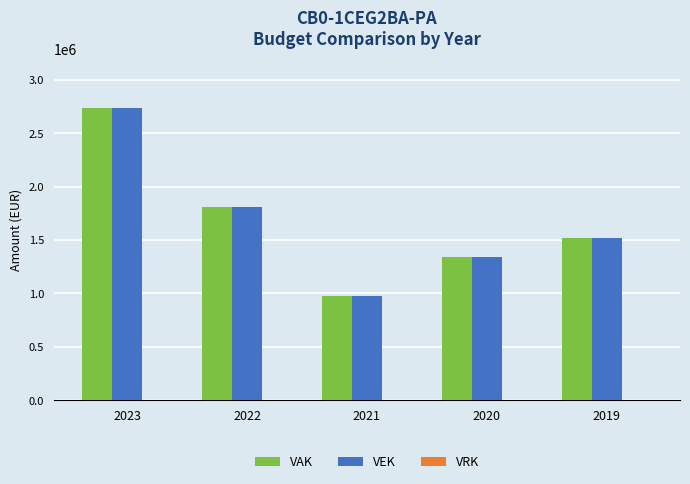

How many data points in VEK are less than 1515393?

2